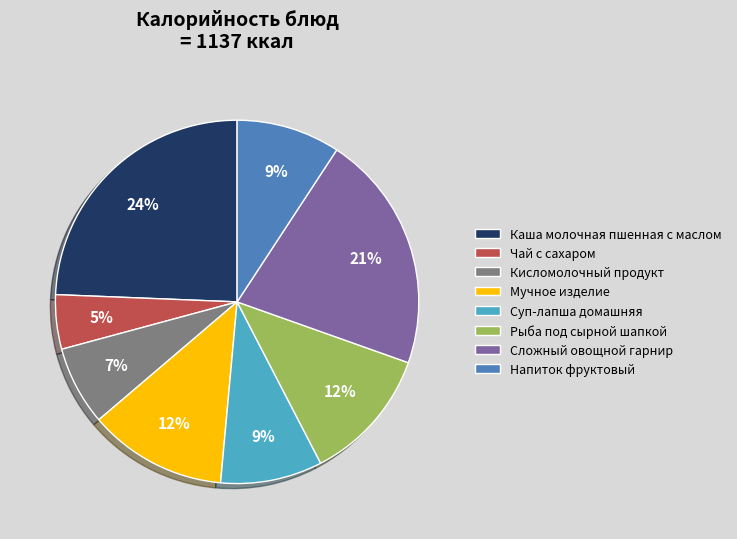

To the nearest percent, what is the average slice percentage?

12%